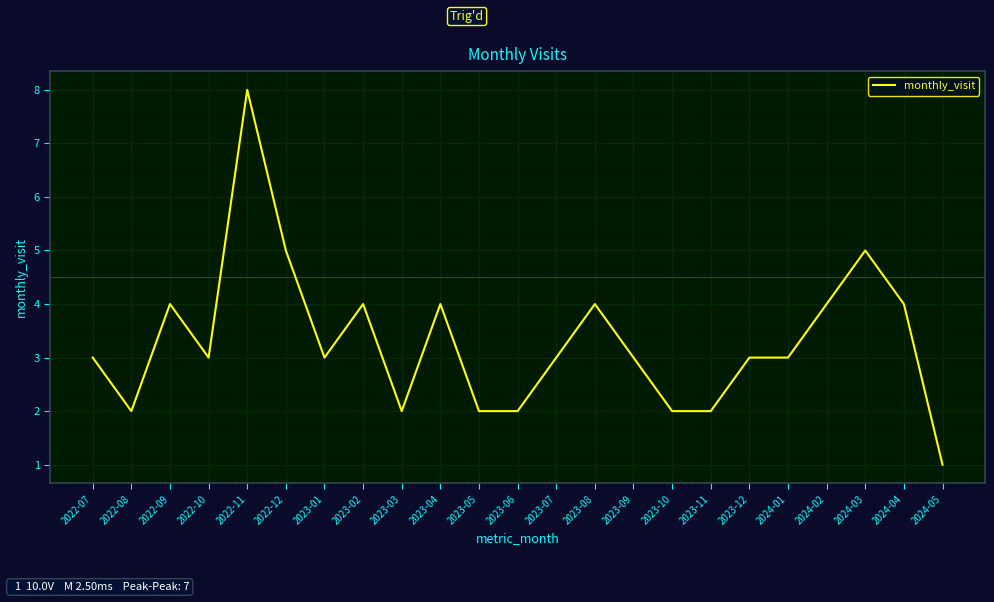

What is the change in value from 2023-08 to 2023-10?

-2